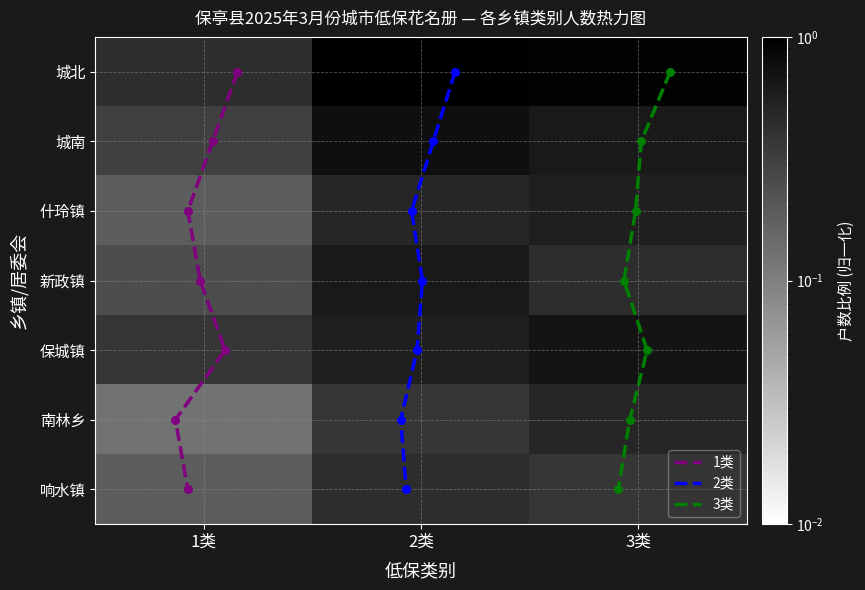

How many 新政镇 values are between 0 and 1?

3